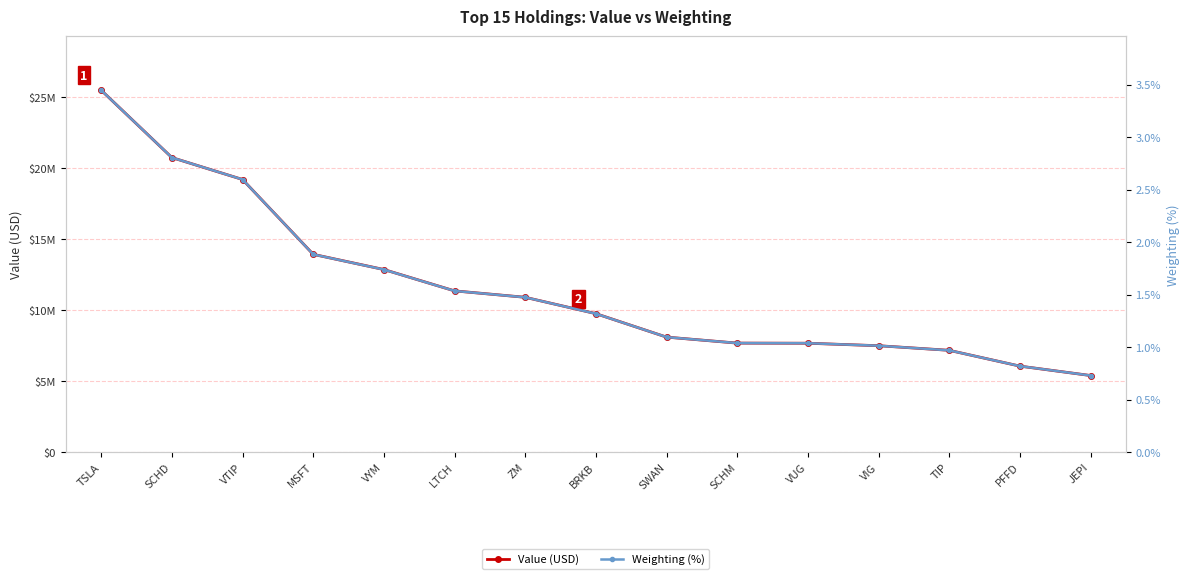

Which label corresponds to the largest value in the chart?

TSLA